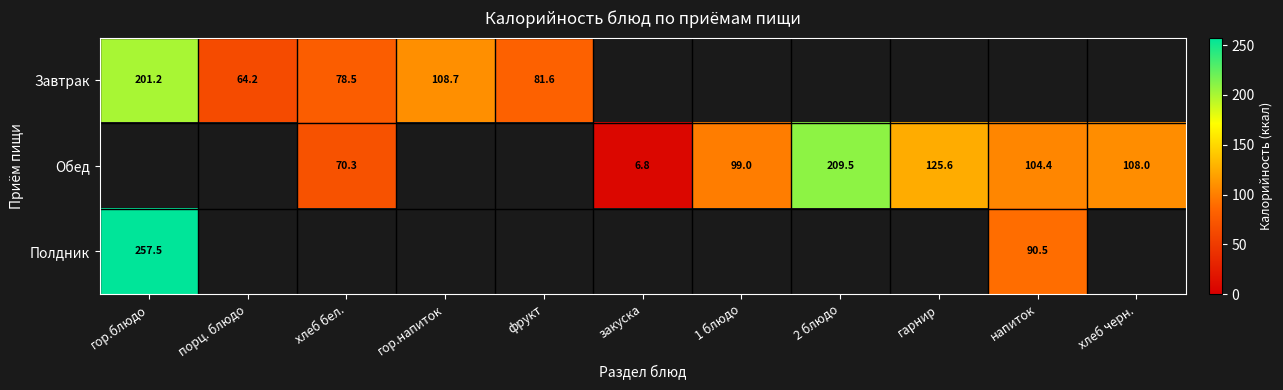

What value does the Завтрак series have at хлеб бел.?

78.5